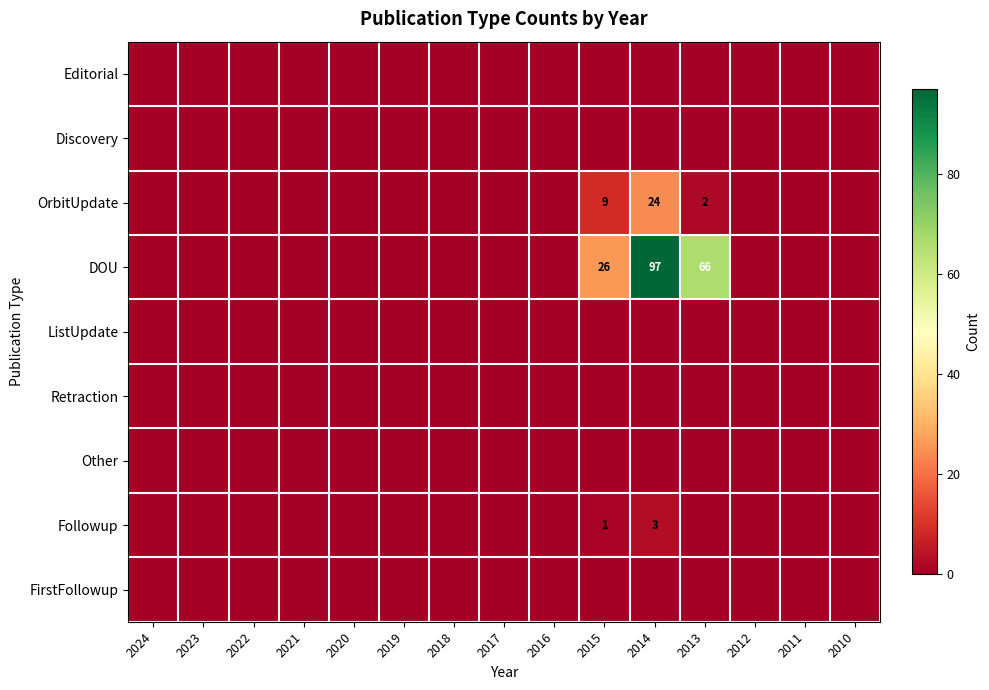

True or false: DOU has a value of 104 at 2013.

False